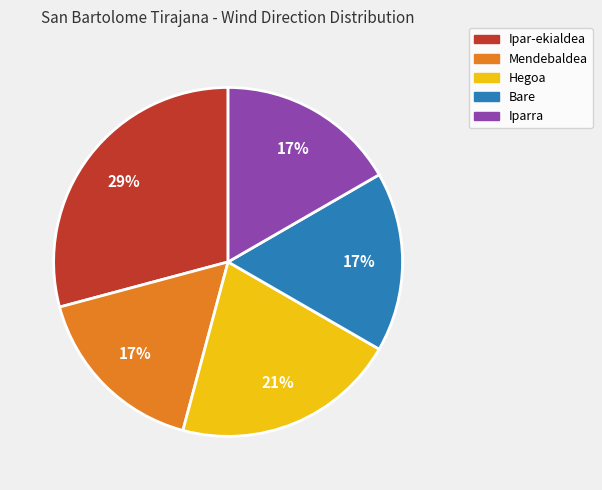

To the nearest percent, what is the difference between the Hegoa and Iparra slice percentages?

4%